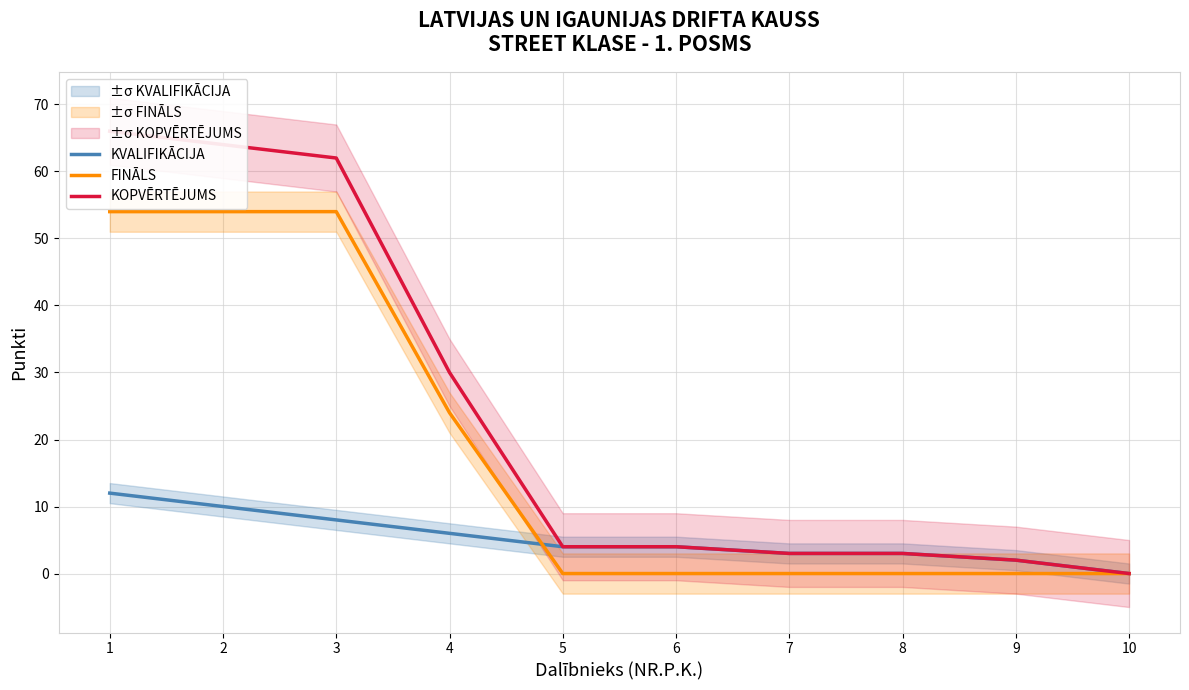

How many lines are shown in the chart?

3